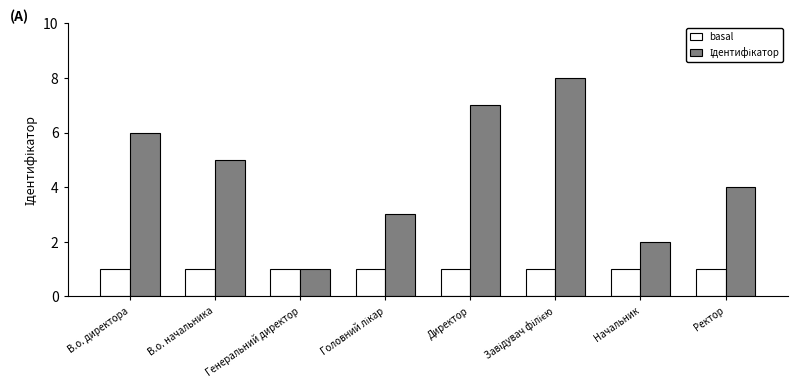

How many series are shown in this chart?

2